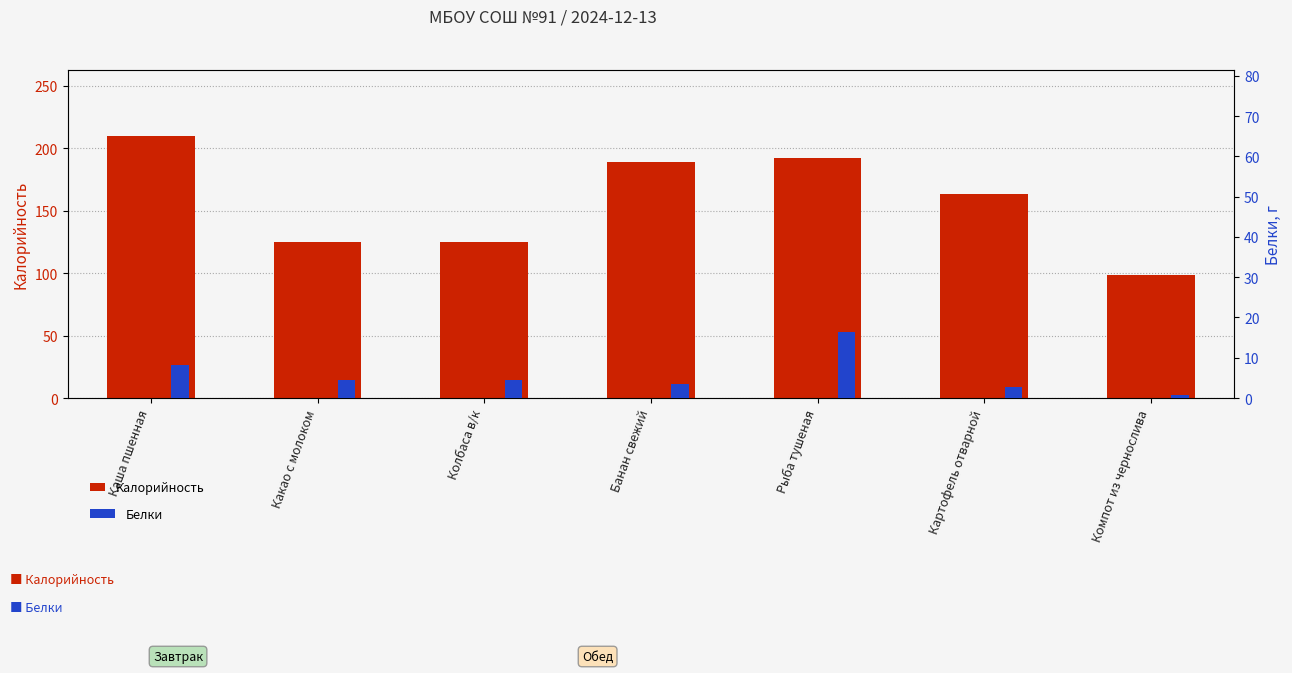

How many values in the Белки series exceed 4?

4